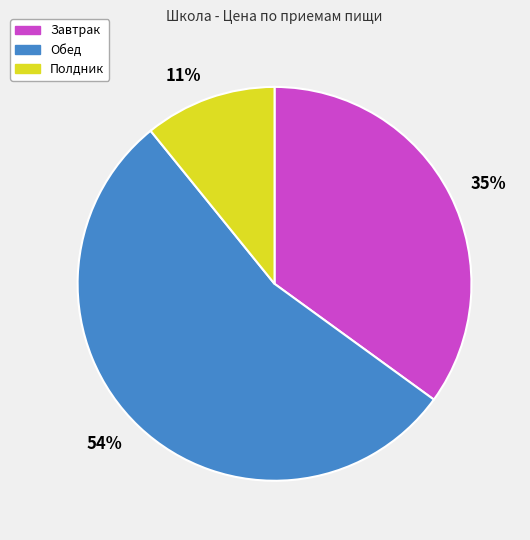

Rank the categories by value from highest to lowest.

54%, 35%, 11%